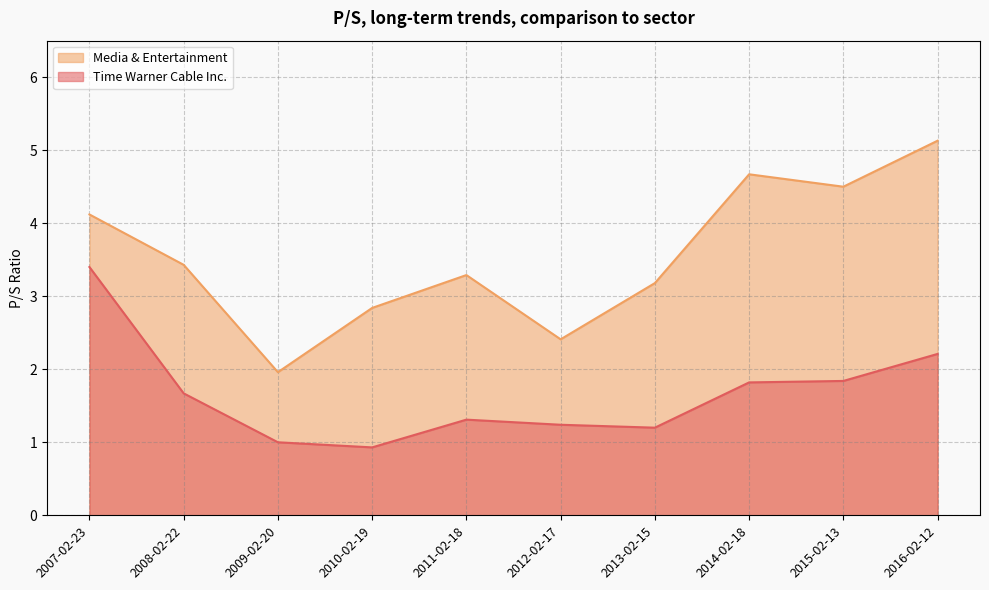

True or false: Media & Entertainment and Time Warner Cable Inc. cross at least once.

False